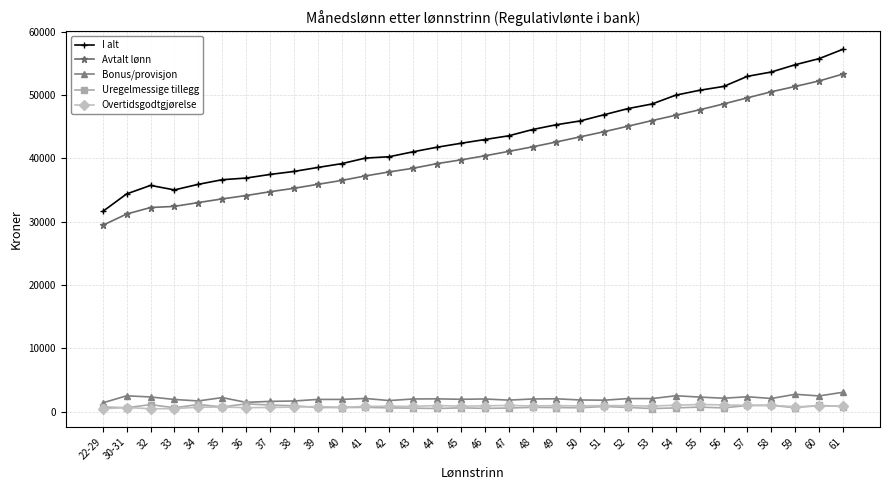

What is the greatest value displayed?

57230